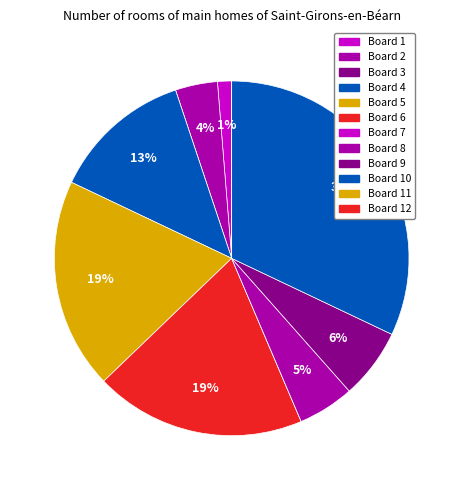

Which category has the smallest portion of the pie?

Board 3